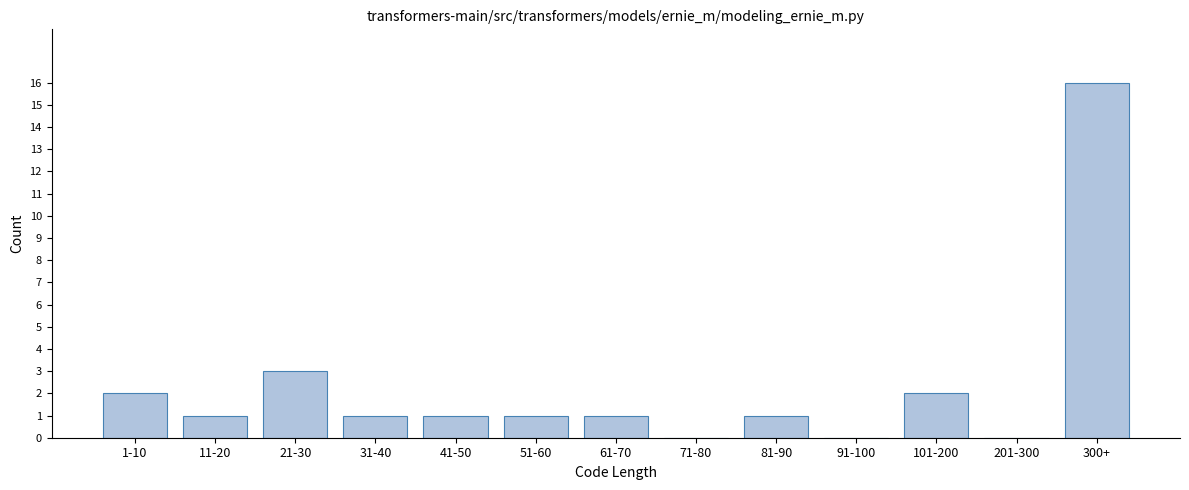

True or false: the data shows 16 at 300+.

True